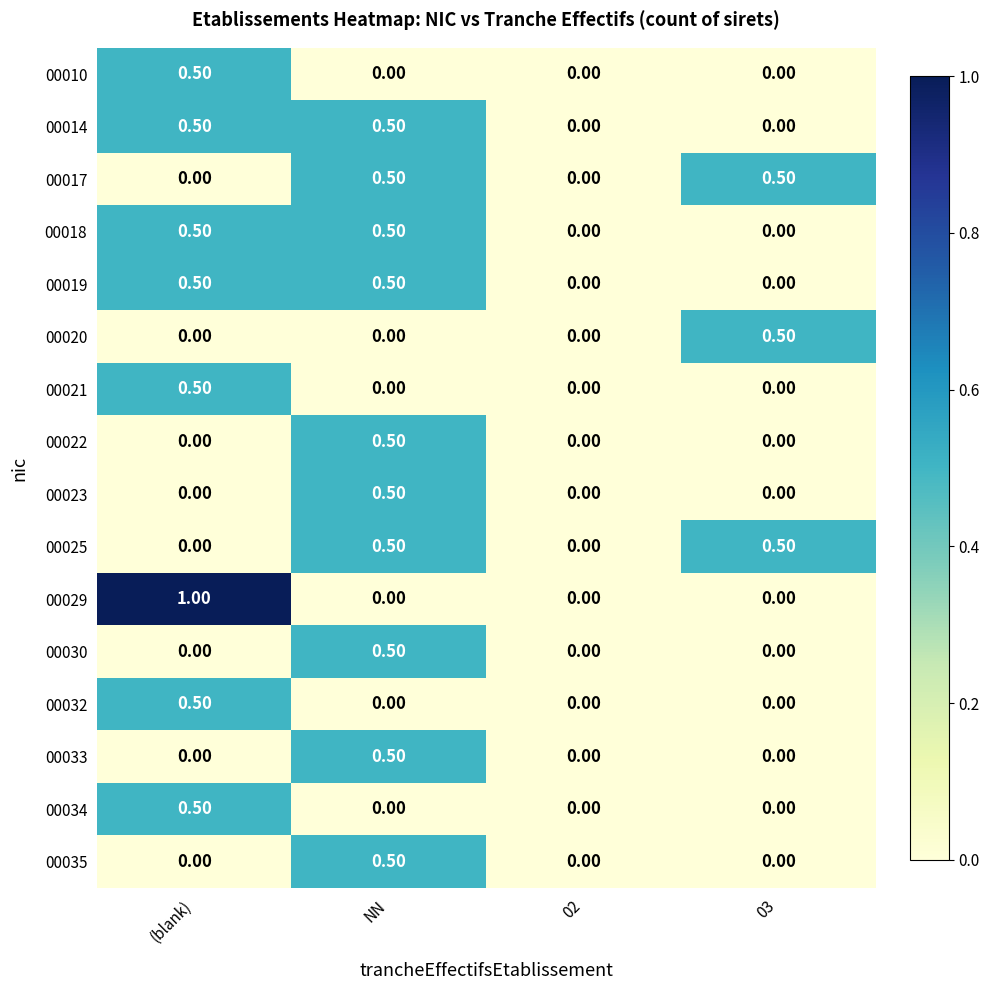

Which series has the largest range (max minus min)?

00029